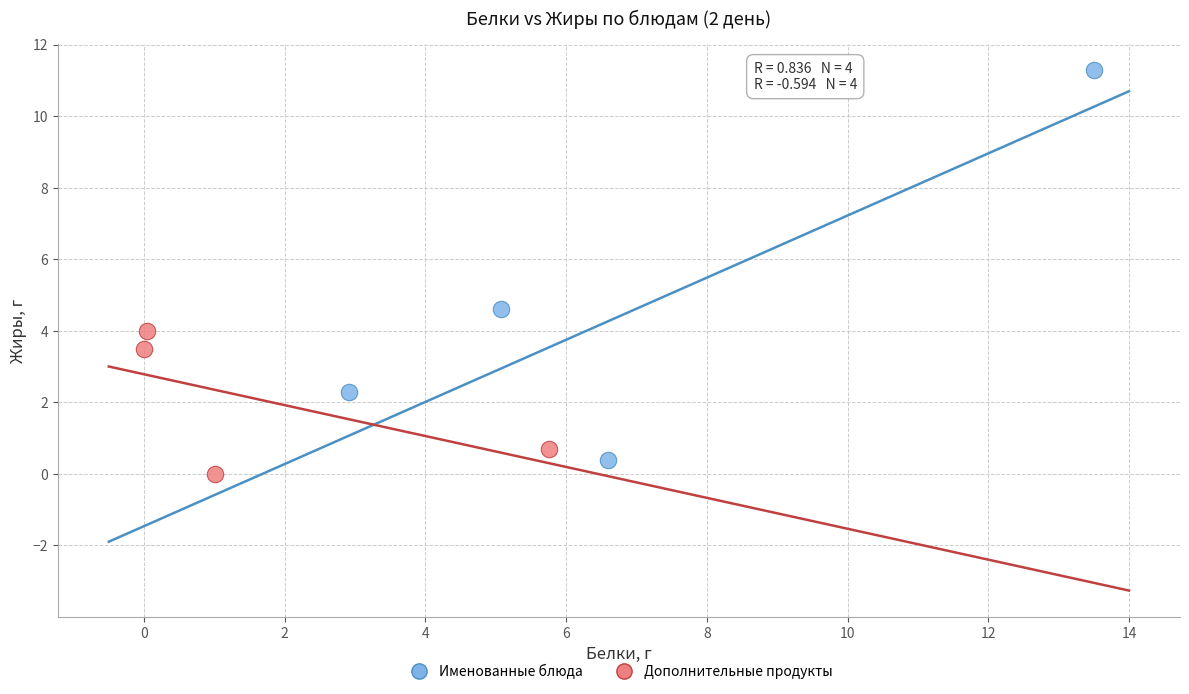

Which series contains the highest Y value?

Именованные блюда